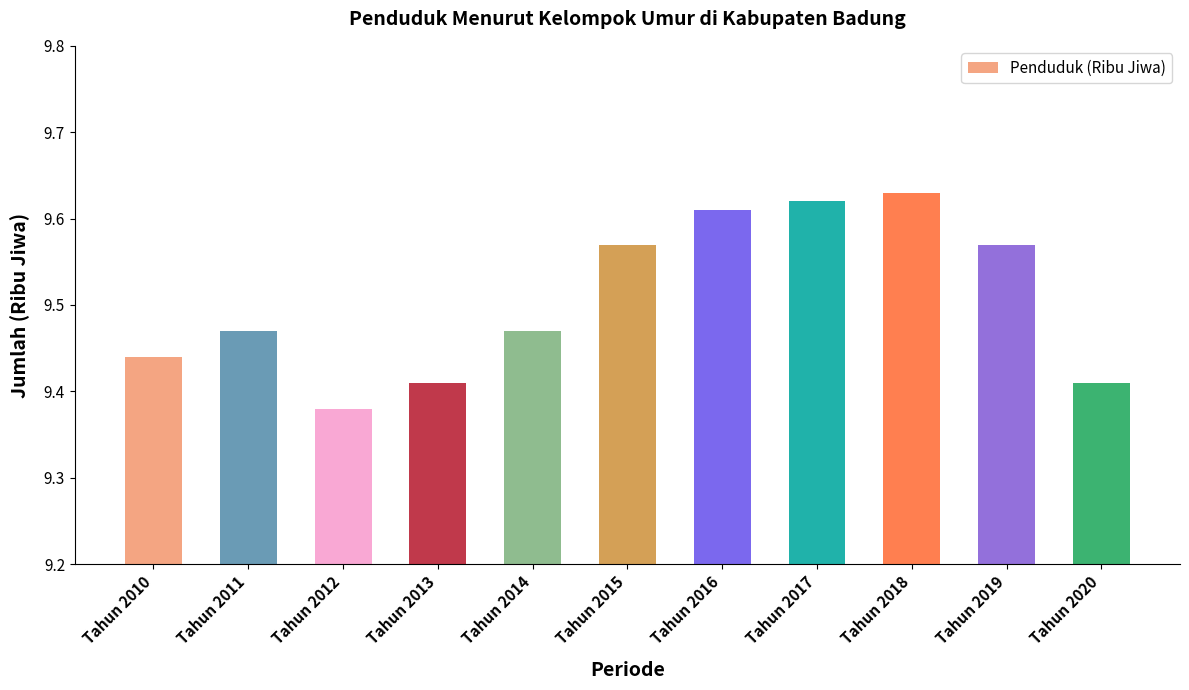

Count the values in the range 9 to 10.

11